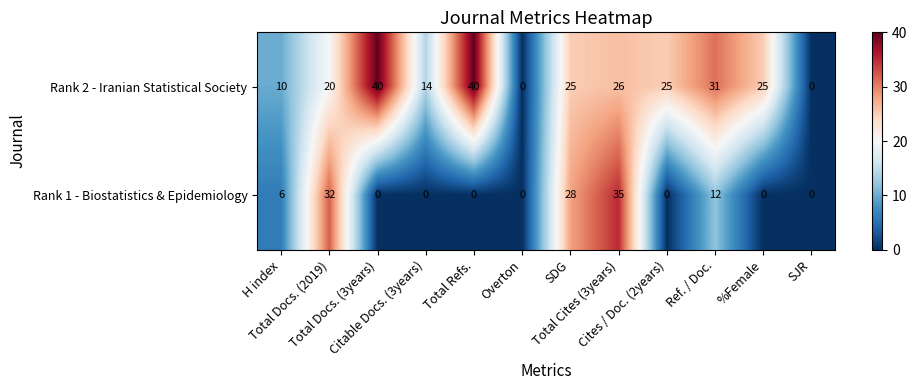

List the series in order of their overall mean, highest first.

Rank 2 - Iranian Statistical Society, Rank 1 - Biostatistics & Epidemiology